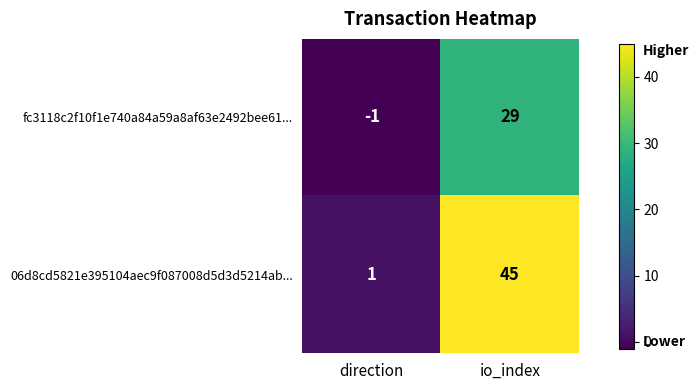

What is the average value of the 06d8cd5821e395104aec9f087008d5d3d5214ab... series?

23